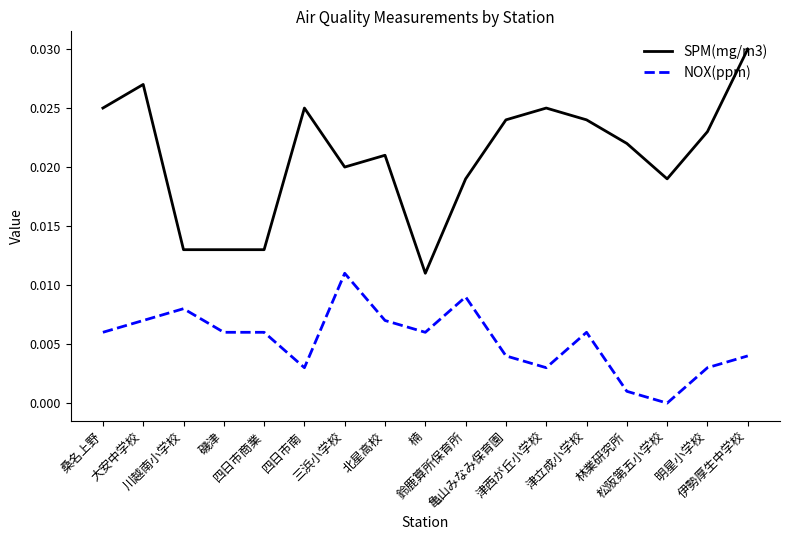

Which series has the largest range (max minus min)?

SPM(mg/m3)